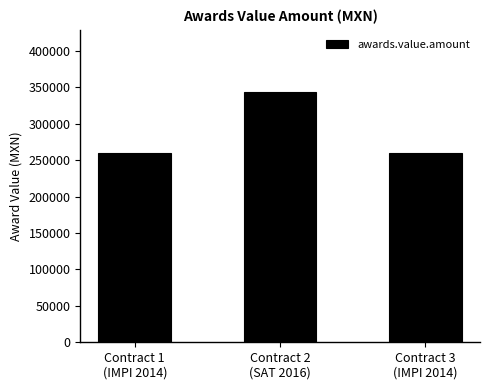

Between Contract 2
(SAT 2016) and Contract 3
(IMPI 2014), which is larger?

Contract 2
(SAT 2016)